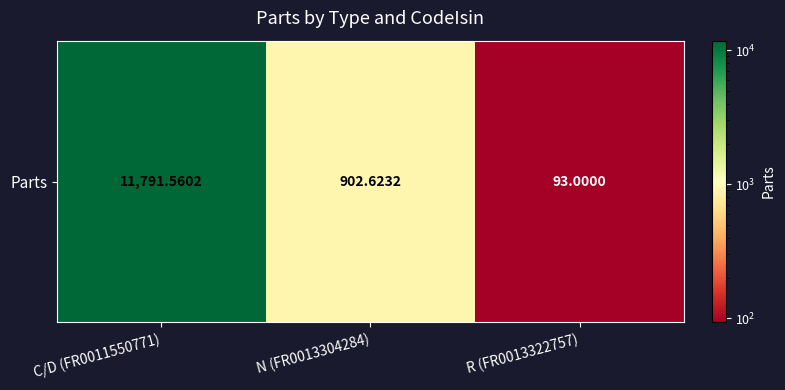

What is the change in value from C/D (FR0011550771) to R (FR0013322757)?

-11698.6